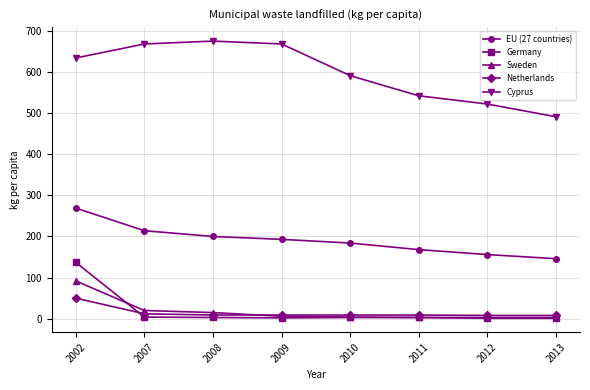

What are all the series names shown in the legend?

EU (27 countries), Germany, Sweden, Netherlands, Cyprus